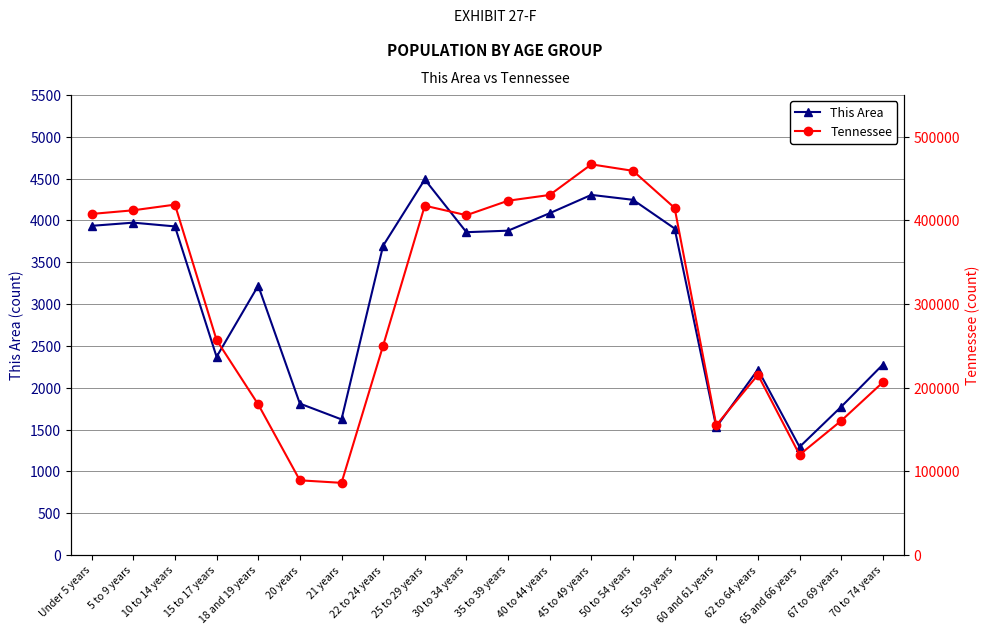

What is the sum of all This Area values?

62425